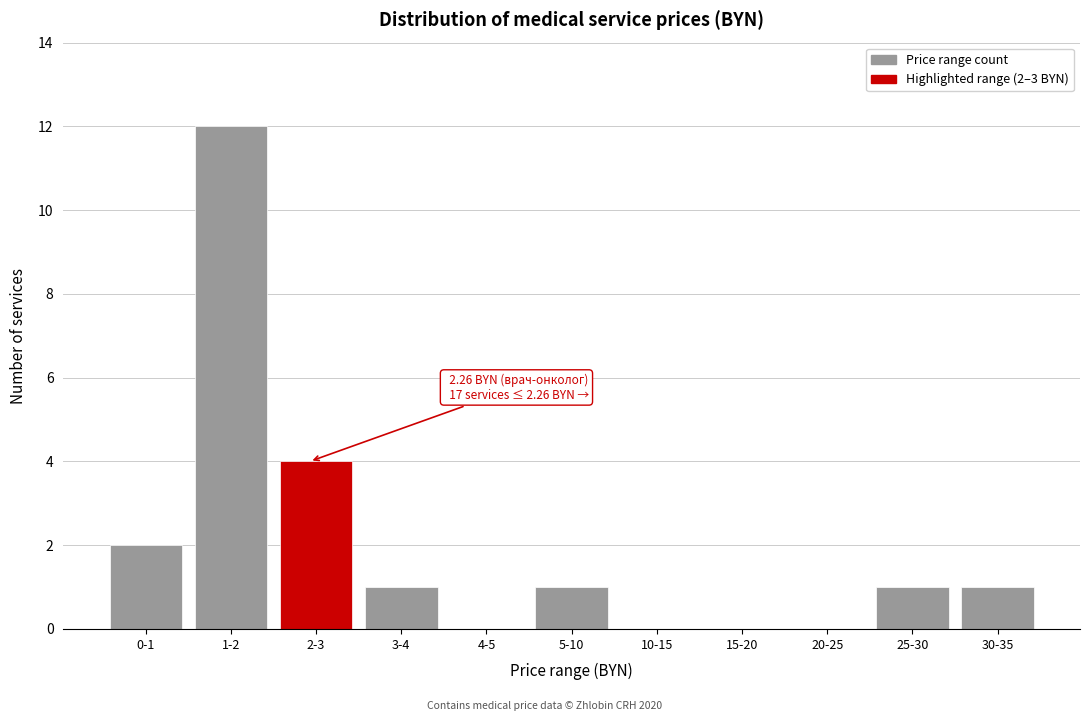

Reading left to right, extract all data points from this chart.

0-1=2	1-2=12	2-3=4	3-4=1	4-5=0	5-10=1	10-15=0	15-20=0	20-25=0	25-30=1	30-35=1